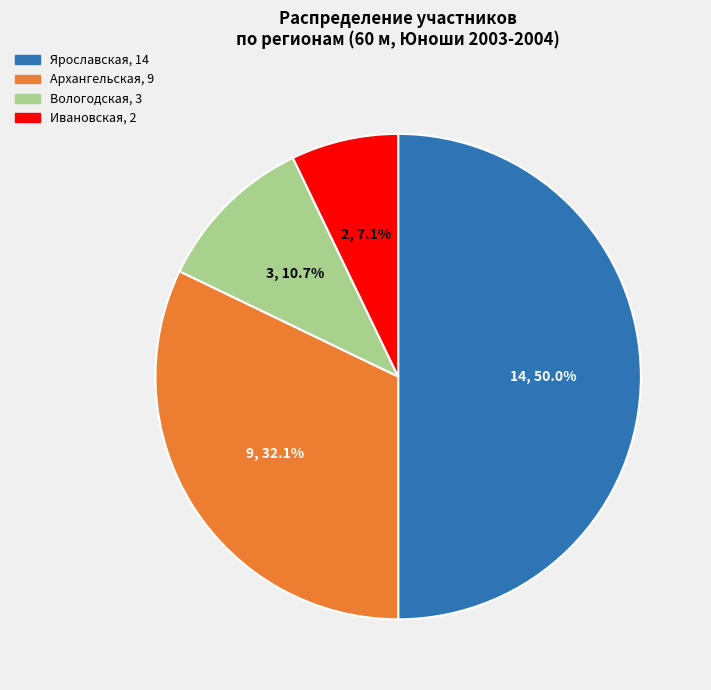

Do Вологодская and Ивановская together represent more than half of the pie?

No